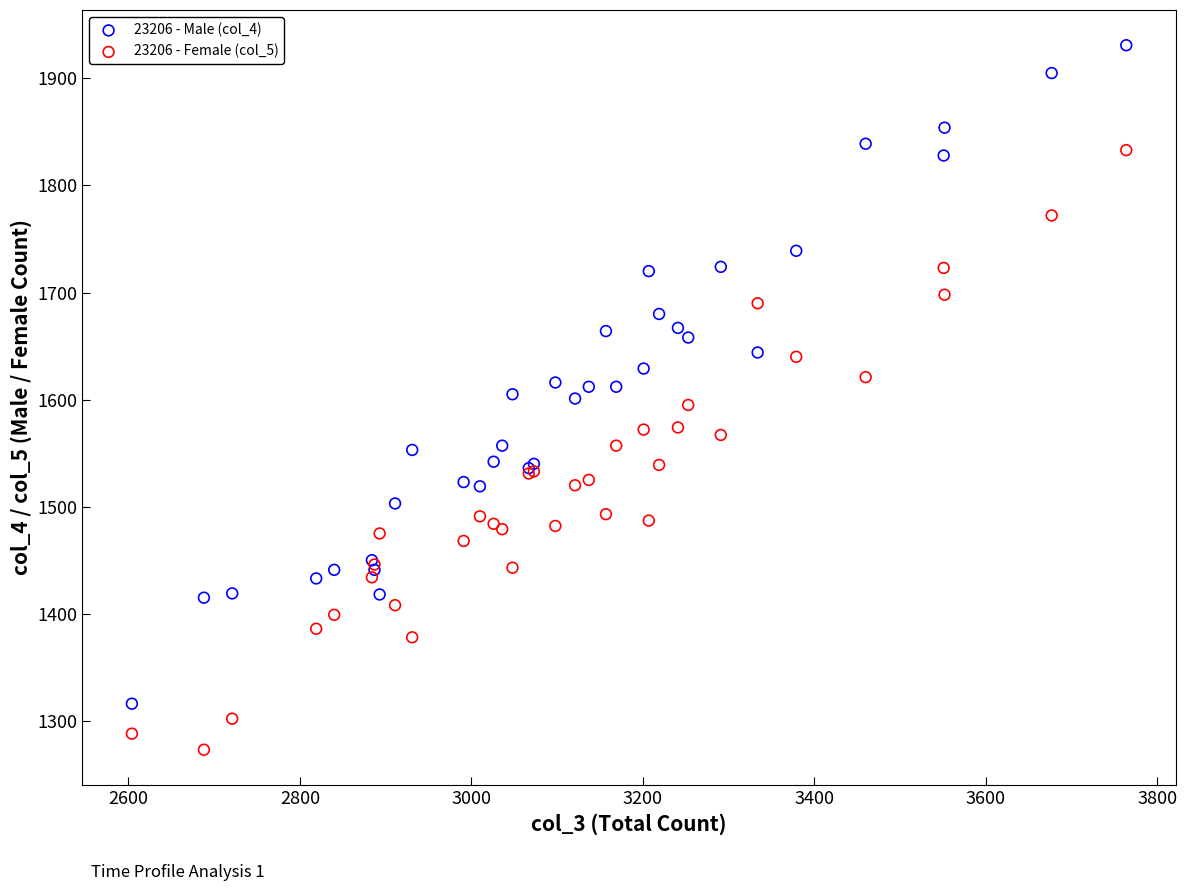

Which series reaches the minimum Y coordinate?

23206 - Female (col_5)